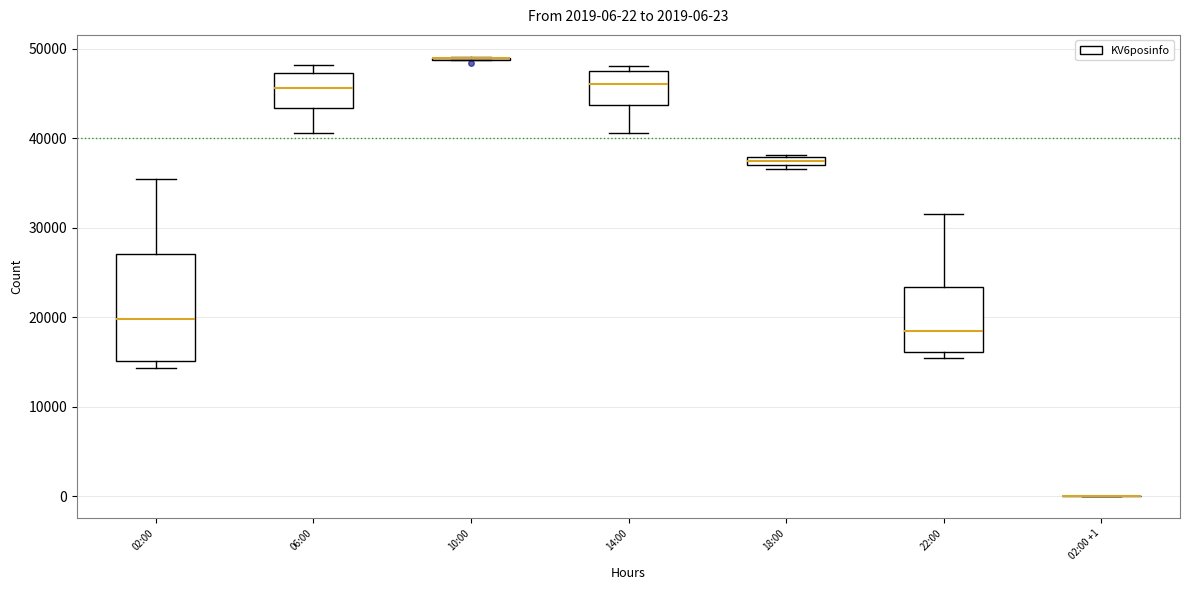

Comparing the boxes themselves (not the whiskers), which one is the tallest?

02:00